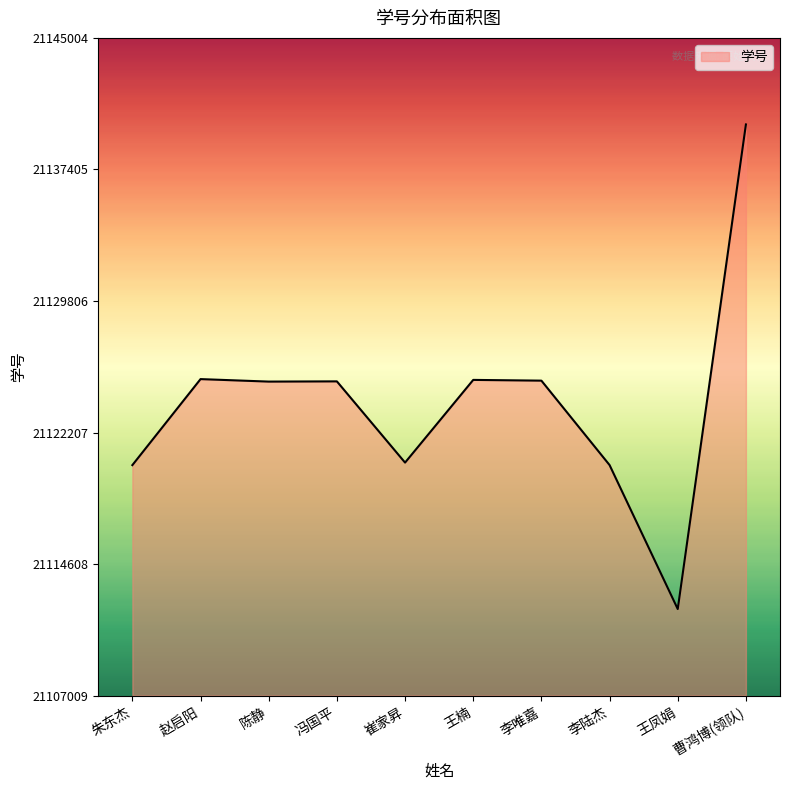

What is the ratio of the value at 陈静 to the value at 曹鸿博(领队)?

1.0